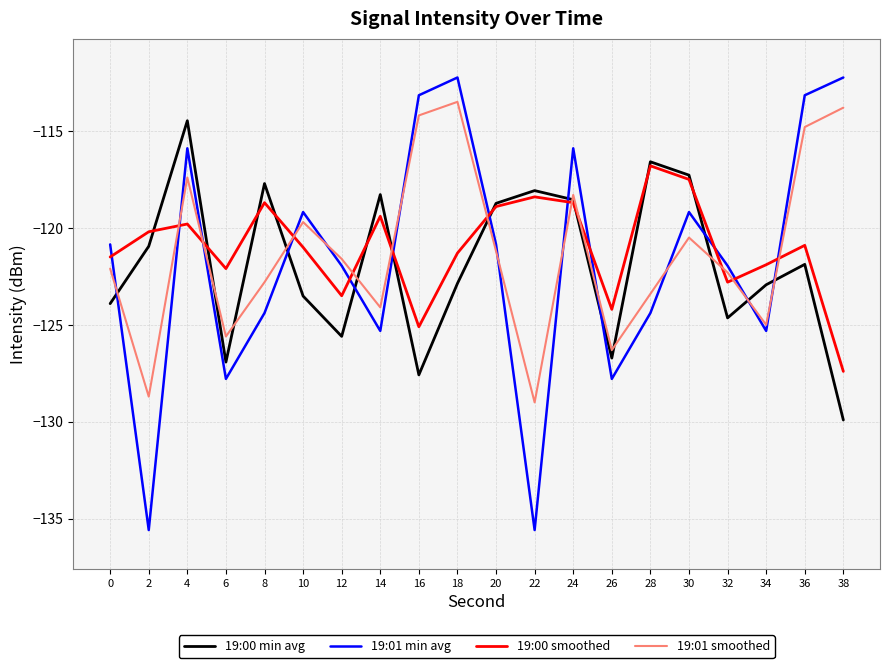

True or false: 19:01 min avg has more than 2 points higher than both neighbors.

True